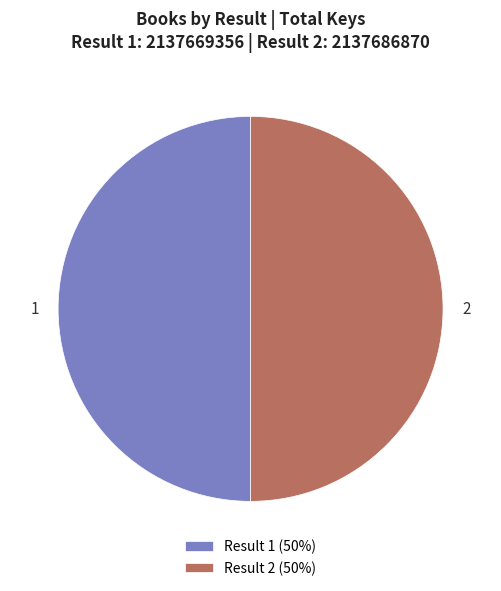

True or false: 2 accounts for 57% of the total.

False